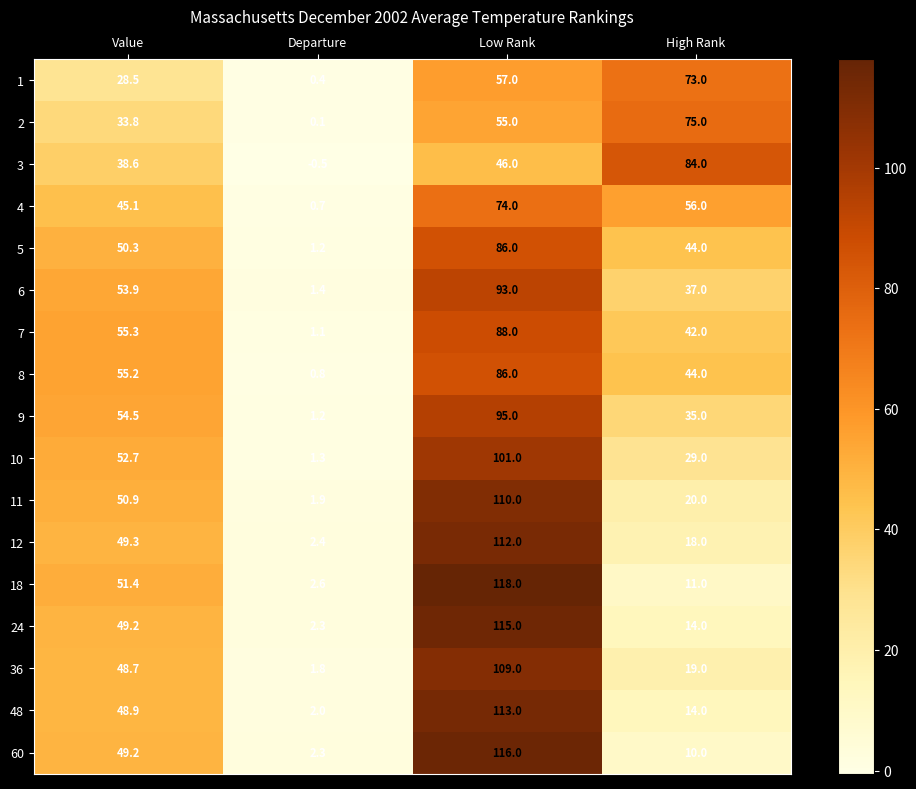

What is the difference between the highest and lowest values at High Rank?

74.0